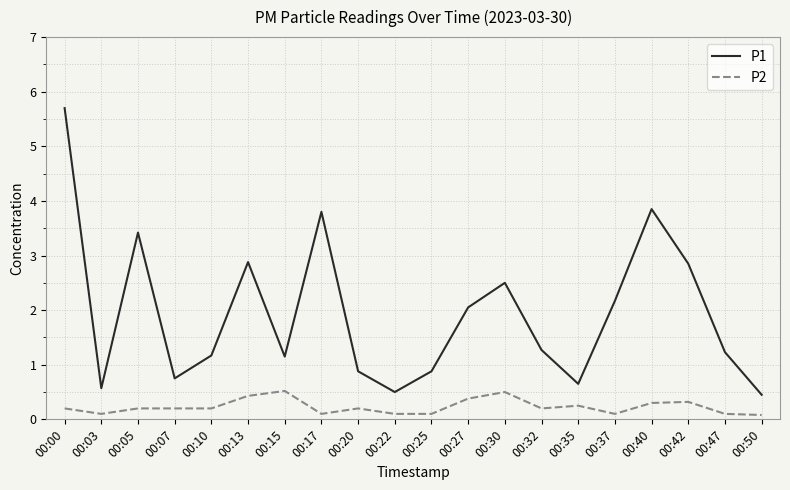

What is the sum of the P2 values at 00:13 and 00:03?

0.5